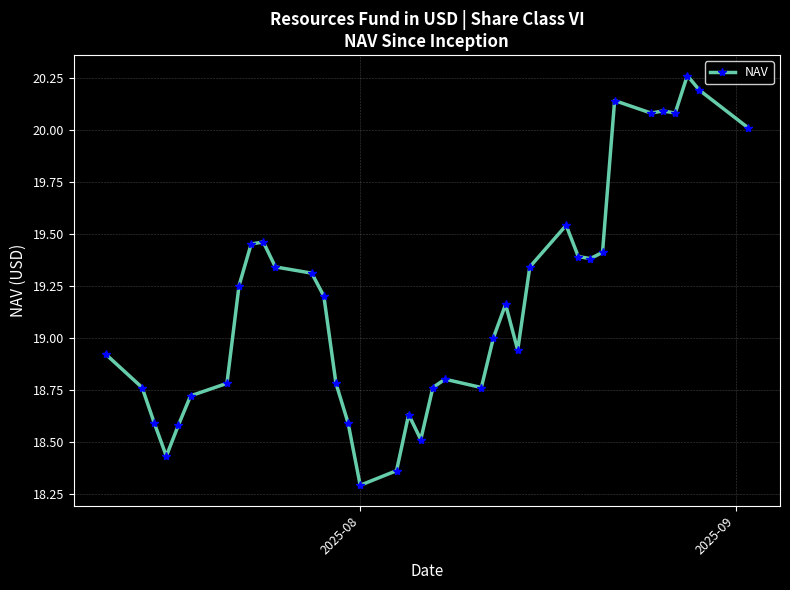

What is the sum of all values?

709.3